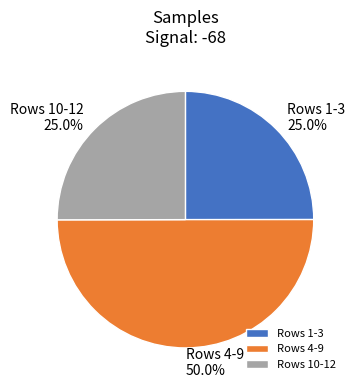

Which slice is the largest?

Rows 4-9